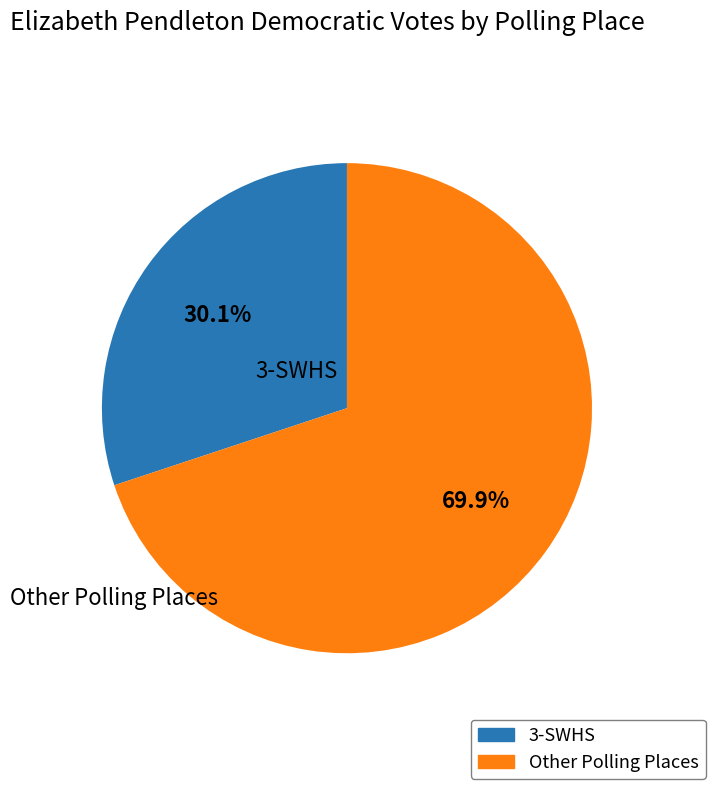

Is there a majority slice in this chart?

Yes